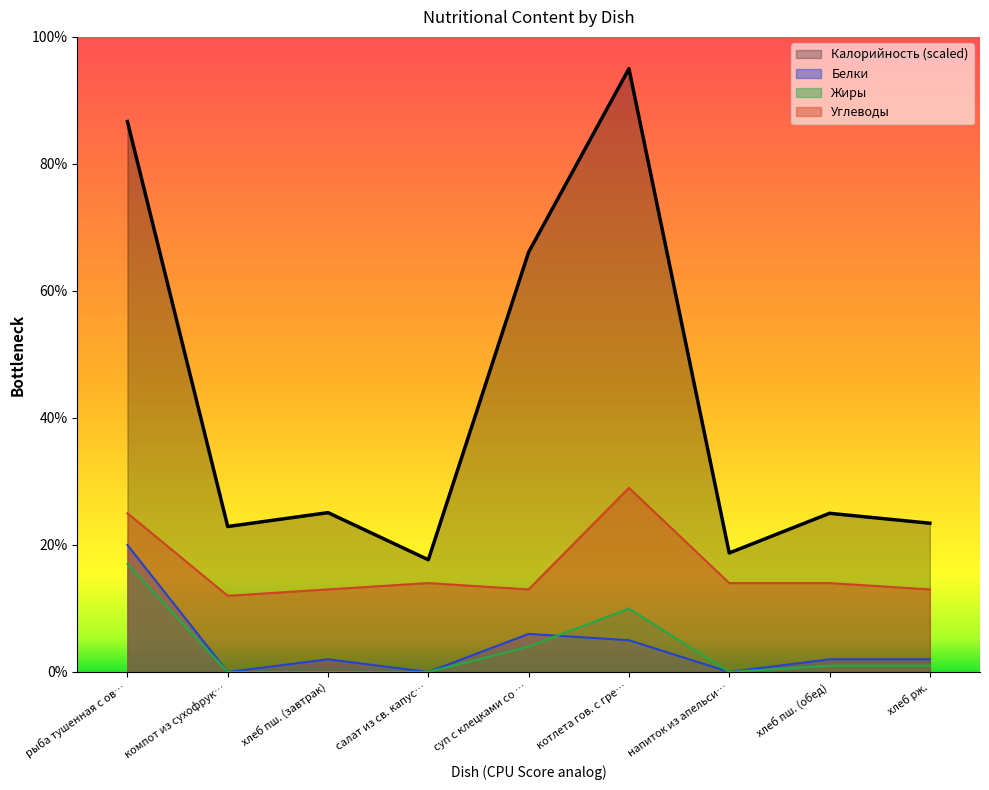

True or false: Жиры and Калорийность intersect in this chart.

False